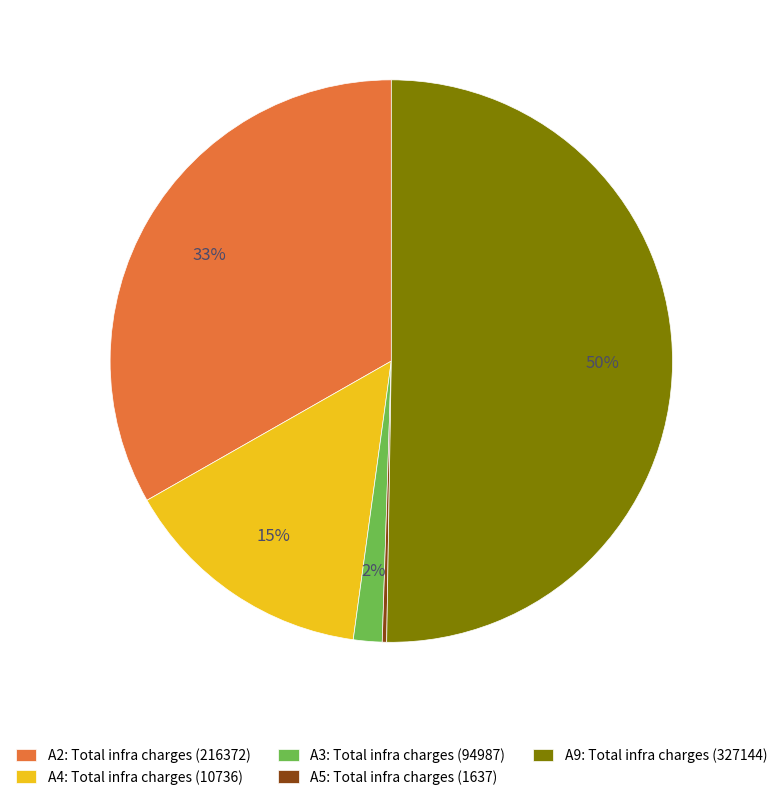

Which category has the biggest portion of the pie?

A9: Total infra charges (327144)